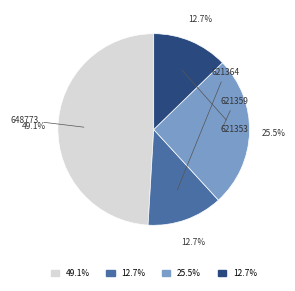

What portion of the pie excludes 621364?

87.3%